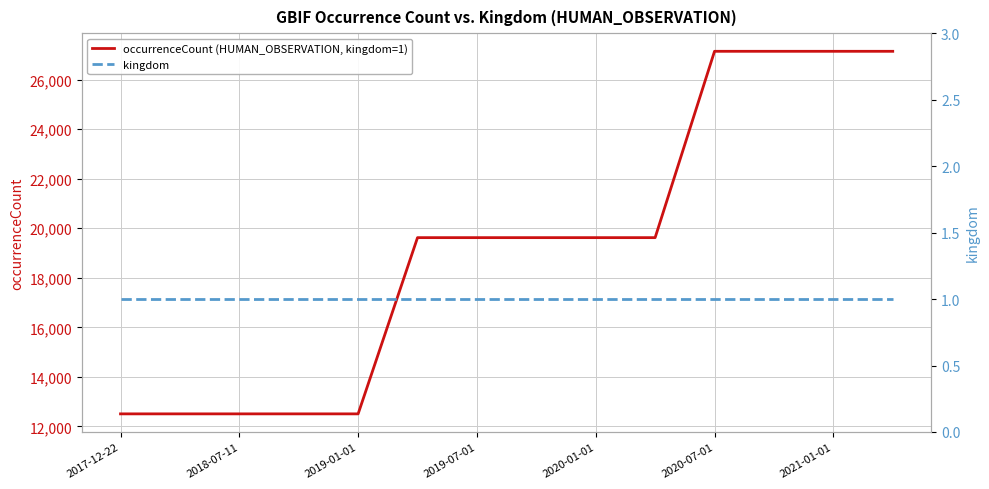

True or false: occurrenceCount (HUMAN_OBSERVATION, kingdom=1) has more than 1 interior local peaks.

False